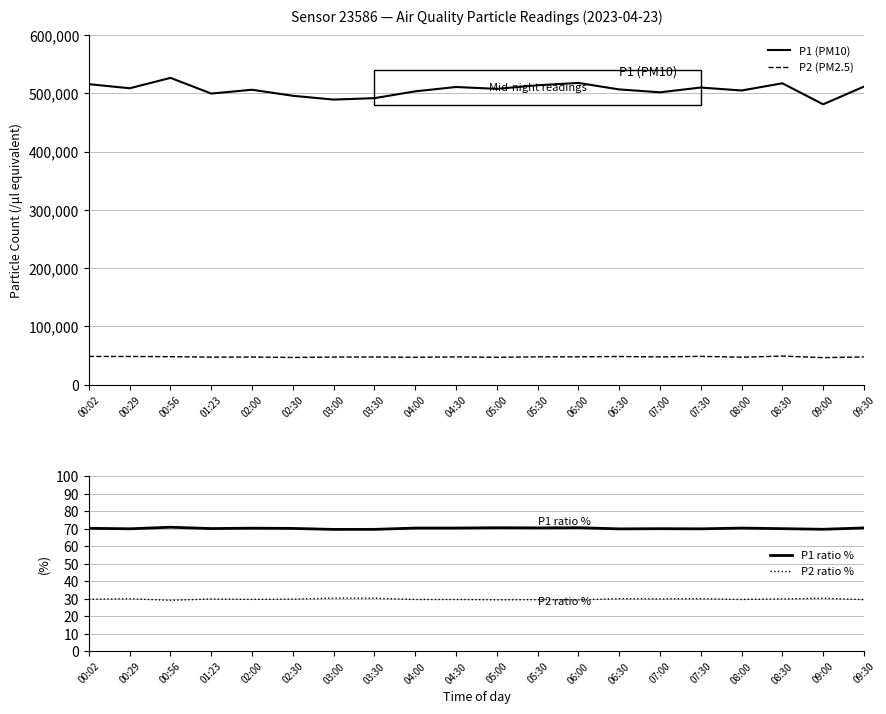

Read the P1 ratio % value at 03:30.

69.7